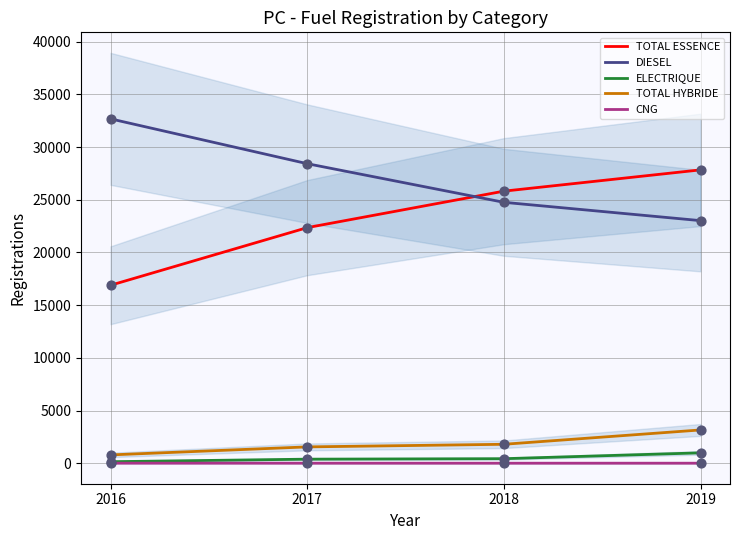

What is the total value across all series at 2018?

52811